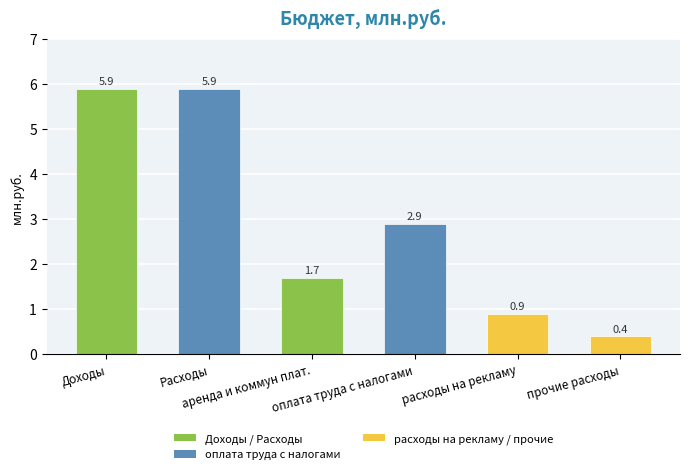

What is the smallest value displayed?

0.4